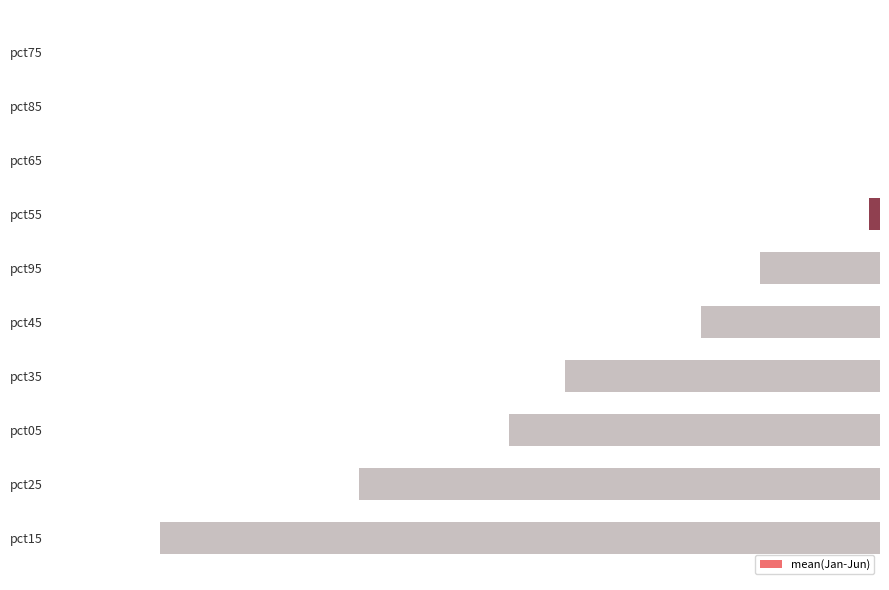

What is the smallest value displayed?

-0.7